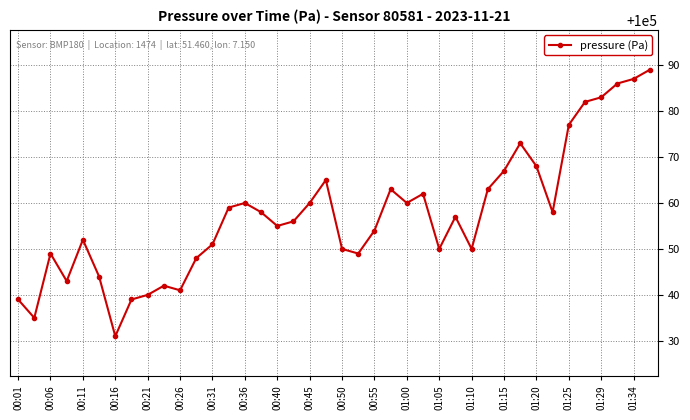

Is this an area chart (filled region under the line)?

No